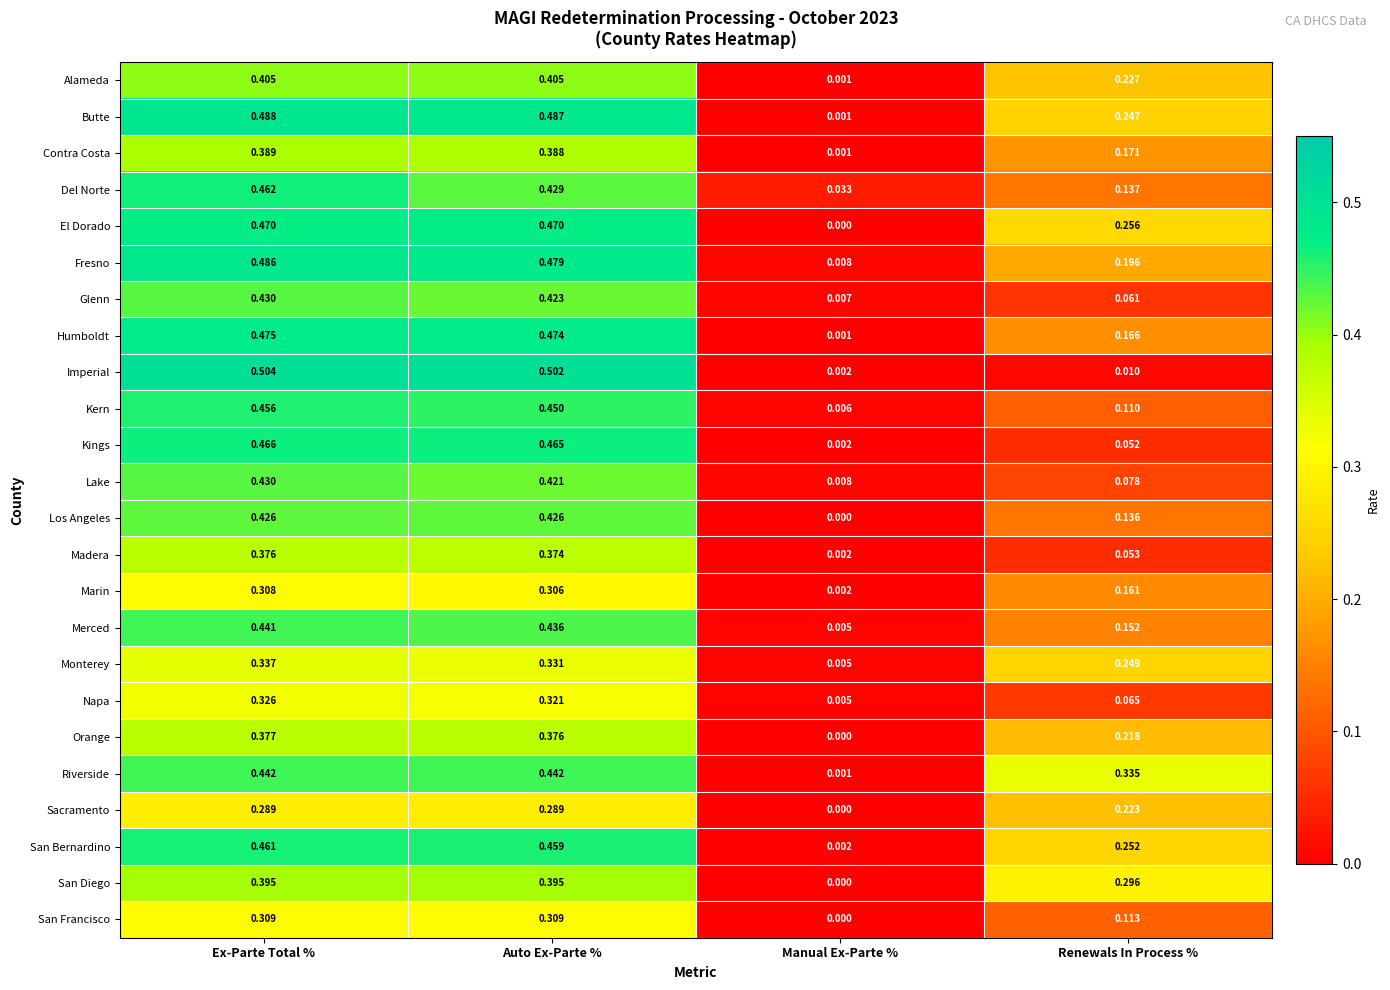

Rank the categories by Madera value from lowest to highest.

Manual Ex-Parte %, Renewals In Process %, Auto Ex-Parte %, Ex-Parte Total %